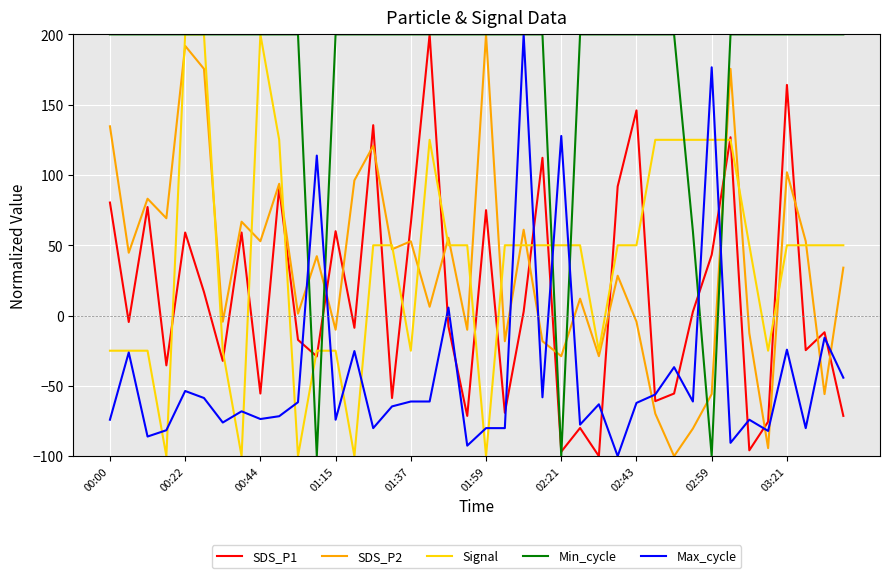

Which series has the largest total across all categories?

Min_cycle